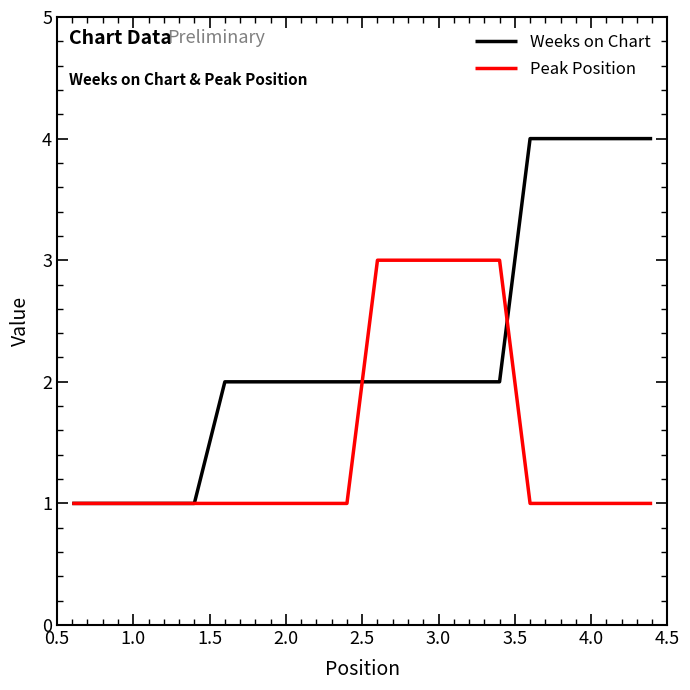

What are all the series names shown in the legend?

Weeks on Chart, Peak Position